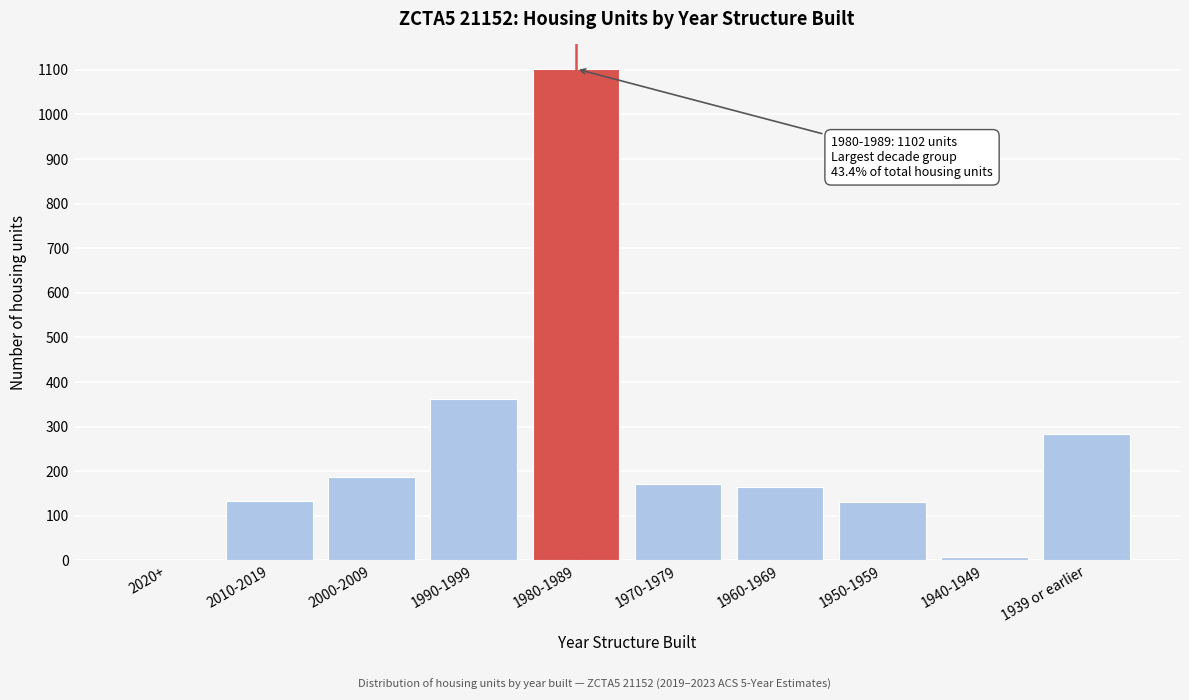

At which label is the value closest to 551?

1990-1999